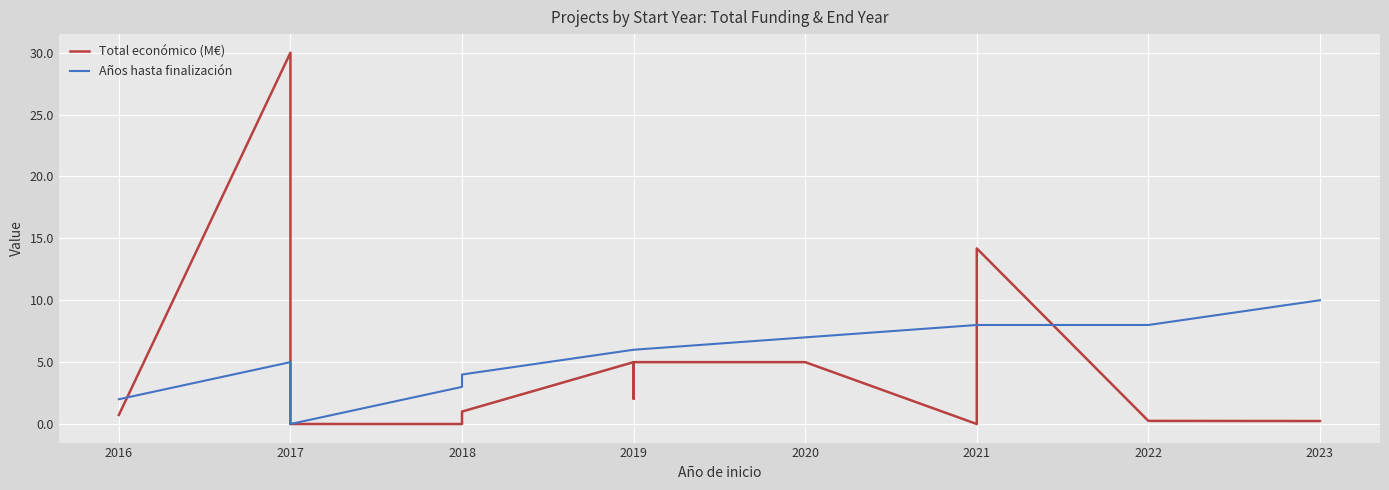

Where do Total económico (M€) and Años hasta finalización first cross each other?

2016 and 2017